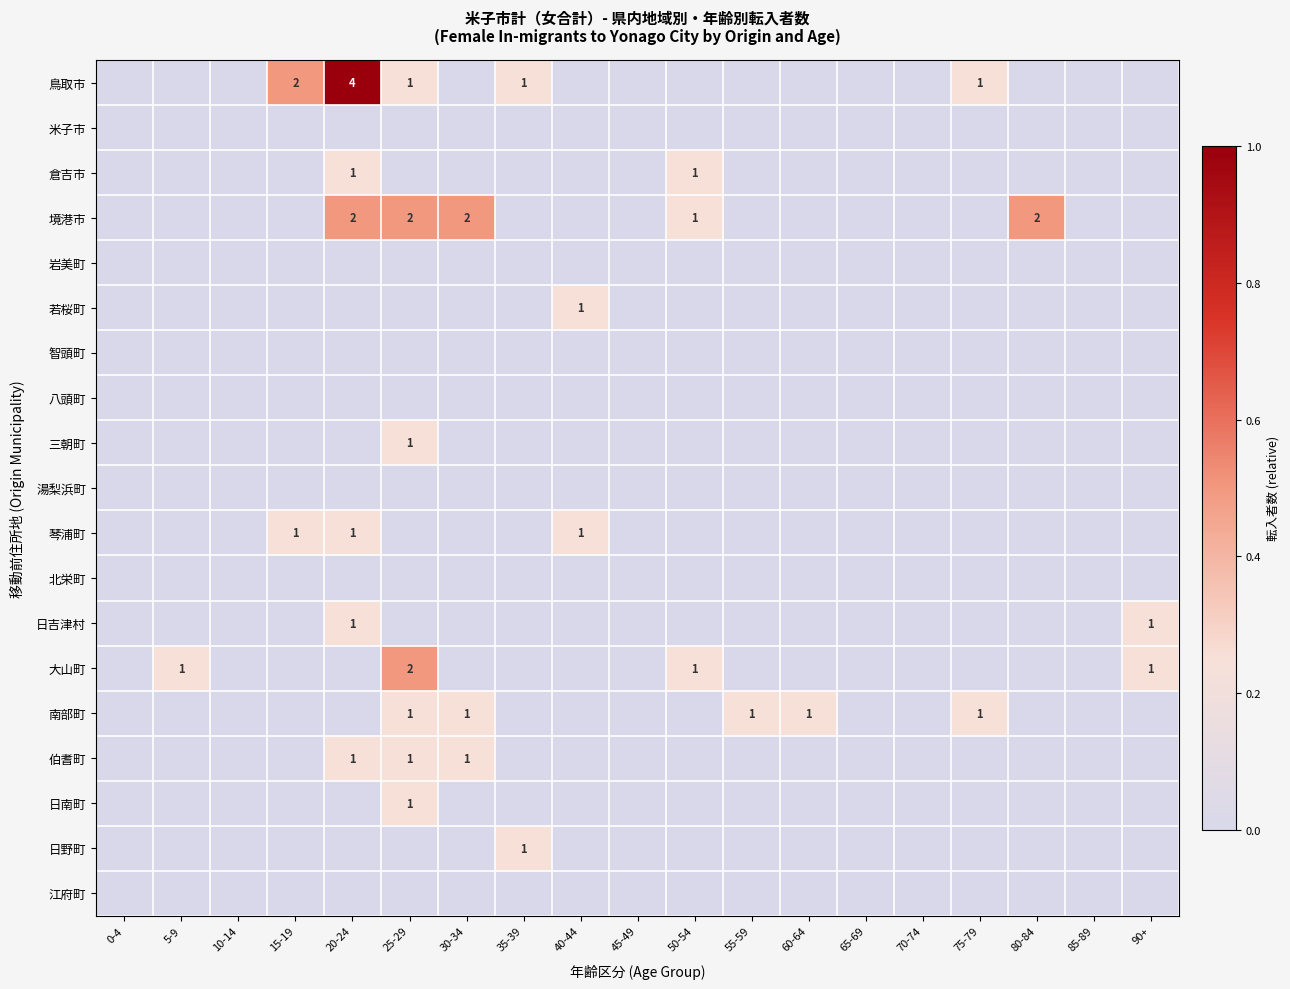

At how many categories does at least one series exceed 0?

13